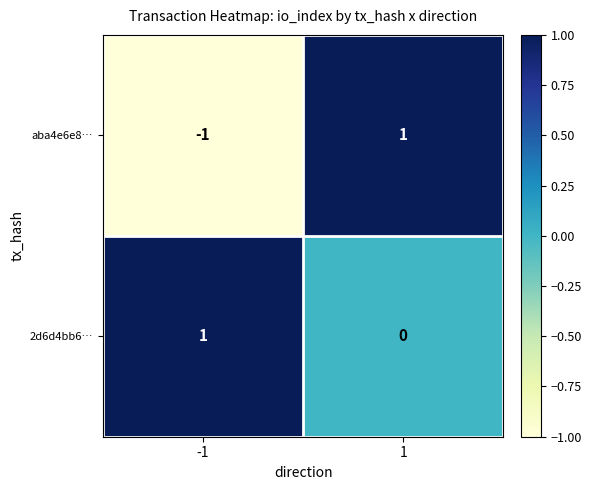

What is the smallest value displayed?

-1